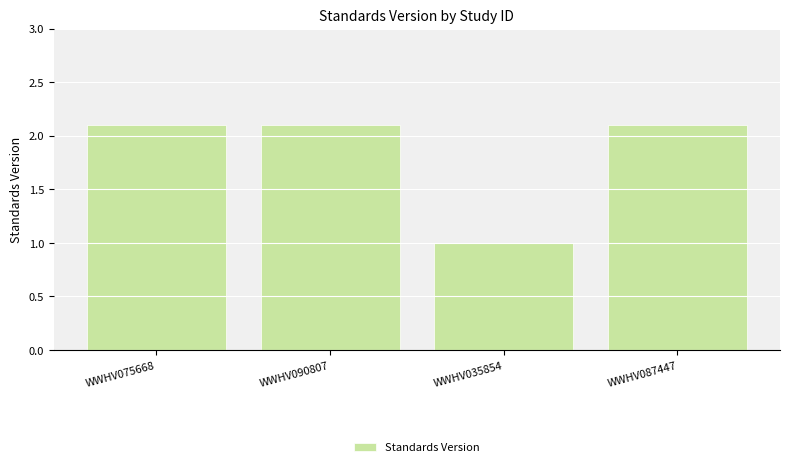

Where is the data nearest to the value 1?

WWHV035854